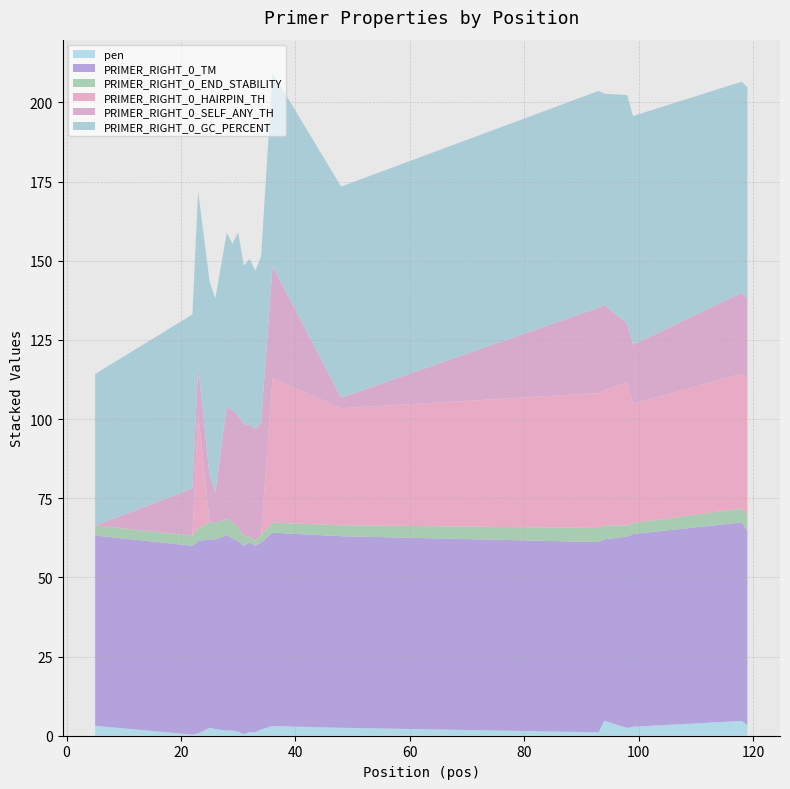

Reading right to left, transcribe all the data shown in this chart.

pen: 3.4	4.7	2.8	2.4	4.7	1.1	2.5	3.1	2.0	1.2	1.1	0.5	1.2	1.7	1.6	2.1	2.5	0.7	0.4	3.1
PRIMER_RIGHT_0_TM: 61.4	62.7	60.8	60.4	57.3	60.1	60.5	61.1	59.0	58.8	59.9	59.5	60.2	60.7	61.6	59.9	59.5	60.7	59.6	60.1
PRIMER_RIGHT_0_END_STABILITY: 5.2	4.4	3.5	3.5	4.5	4.5	3.5	3.2	2.4	1.5	1.9	3.1	4.3	5.1	5.2	5.2	5.5	3.9	3.2	3.2
PRIMER_RIGHT_0_HAIRPIN_TH: 42.5	42.5	37.7	45.2	42.6	42.6	37.0	45.6	0.0	0.0	0.0	0.0	0.0	0.0	0.0	0.0	0.0	36.6	0.0	0.0
PRIMER_RIGHT_0_SELF_ANY_TH: 25.6	25.6	18.7	18.6	27.0	27.0	3.3	35.4	35.4	35.4	35.4	35.4	35.4	35.4	35.4	9.8	14.9	14.9	14.9	0.0
PRIMER_RIGHT_0_GC_PERCENT: 66.7	66.7	72.2	72.2	66.7	68.4	66.7	61.1	52.6	50.0	52.4	50.0	57.9	52.6	55.0	61.1	61.1	55.0	55.0	47.8